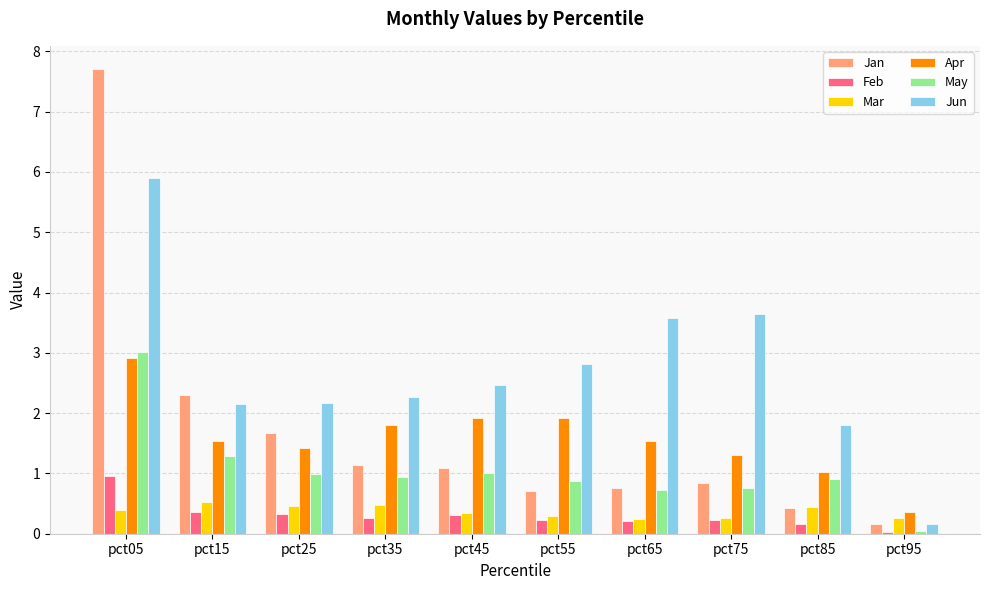

The value of Jun at pct65 is 3.6. True or false?

True